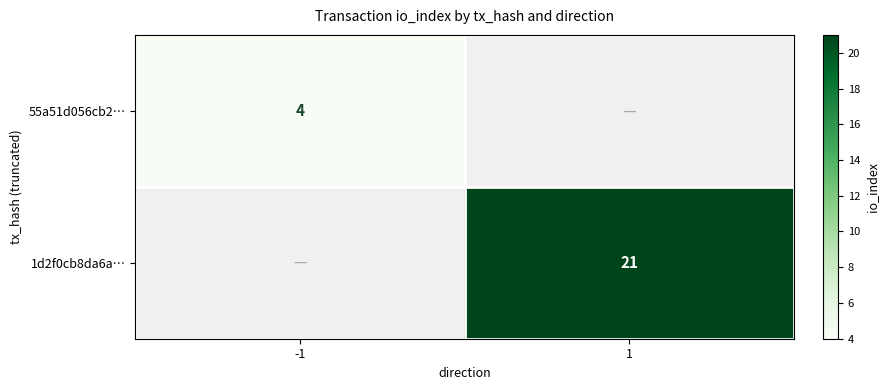

At how many categories does at least one series exceed 15?

1